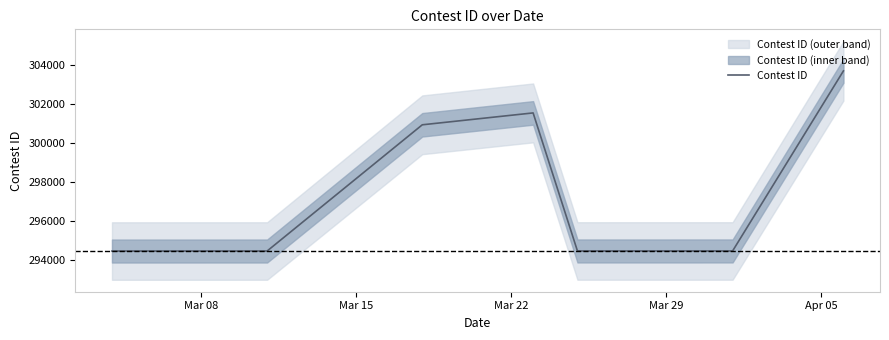

How many lines are shown in the chart?

1